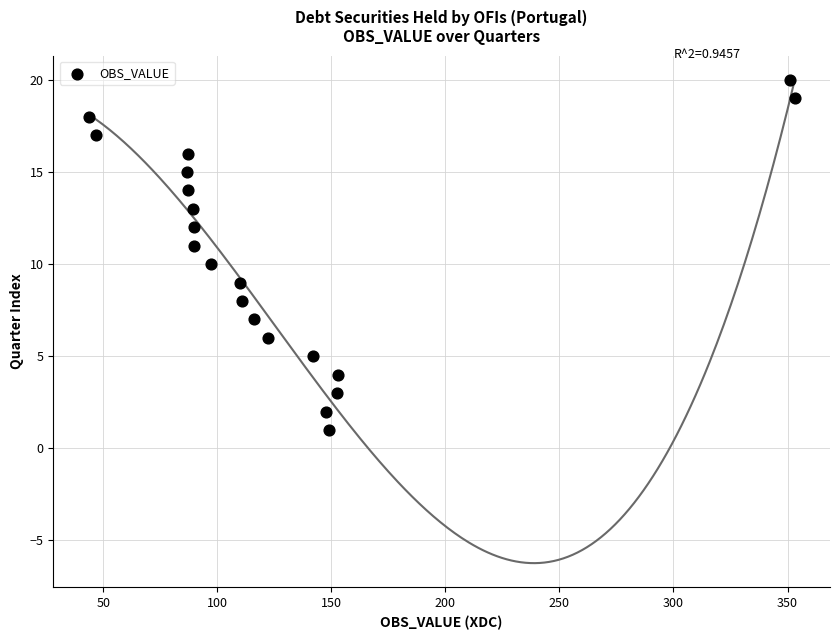

What is the range of Y values (max minus min)?

19